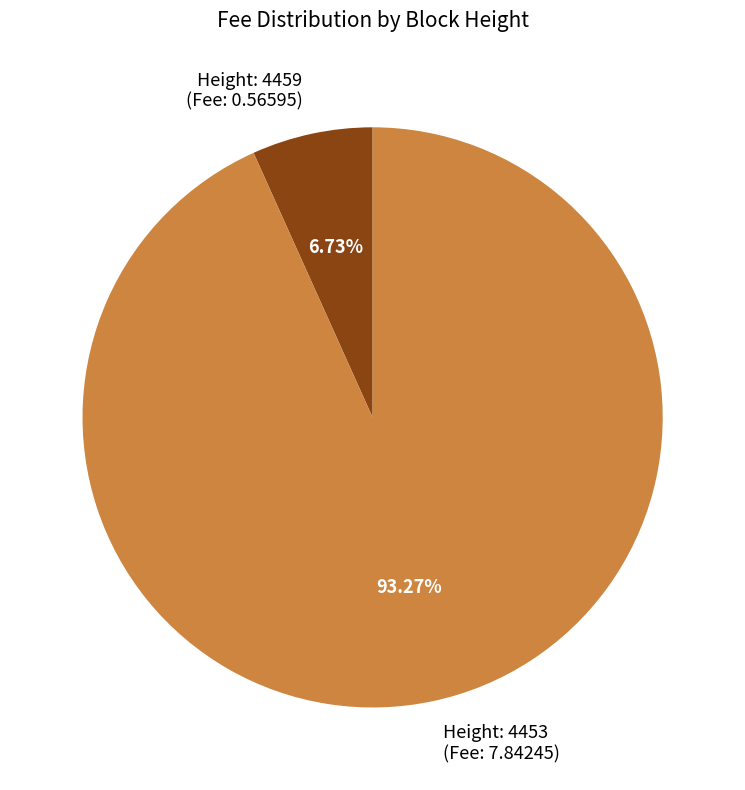

Is Height: 4453 (Fee: 7.84245) the majority of the pie?

Yes